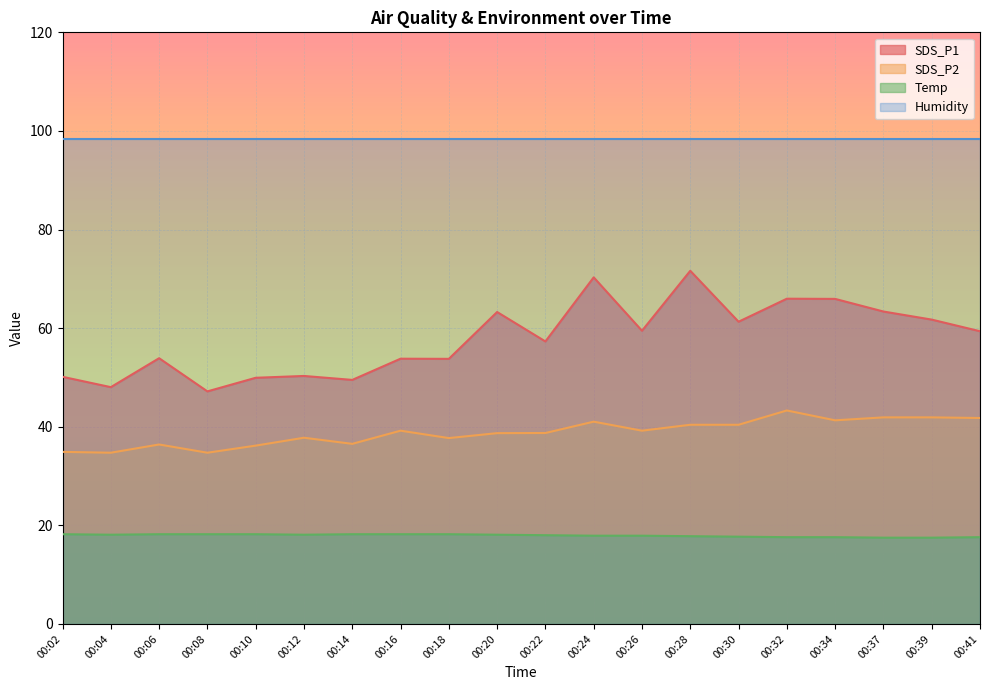

What is the total value across all series at 00:39?

219.4